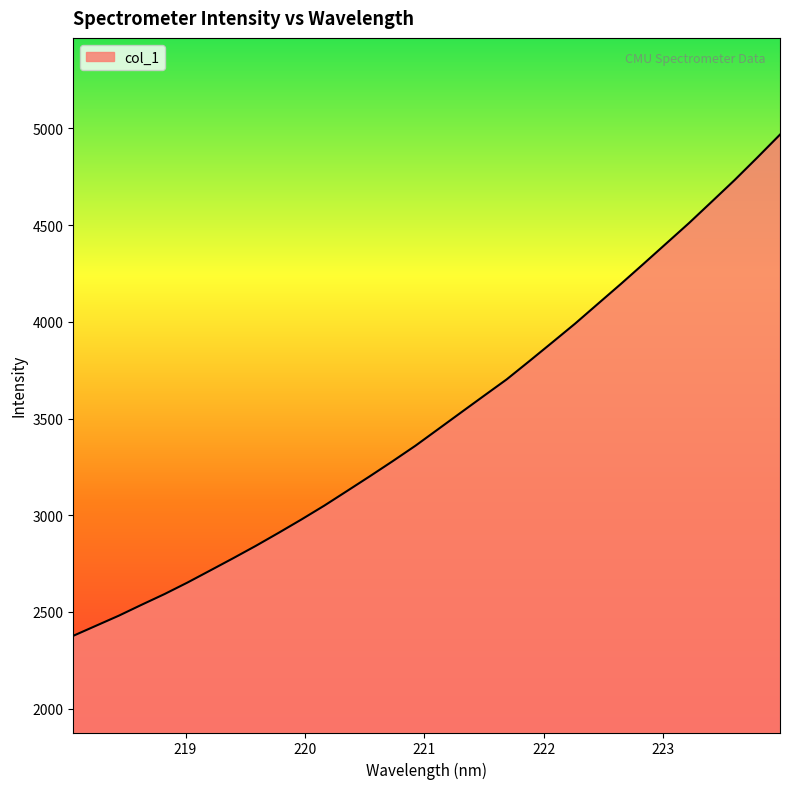

What is the average value?

3498.8